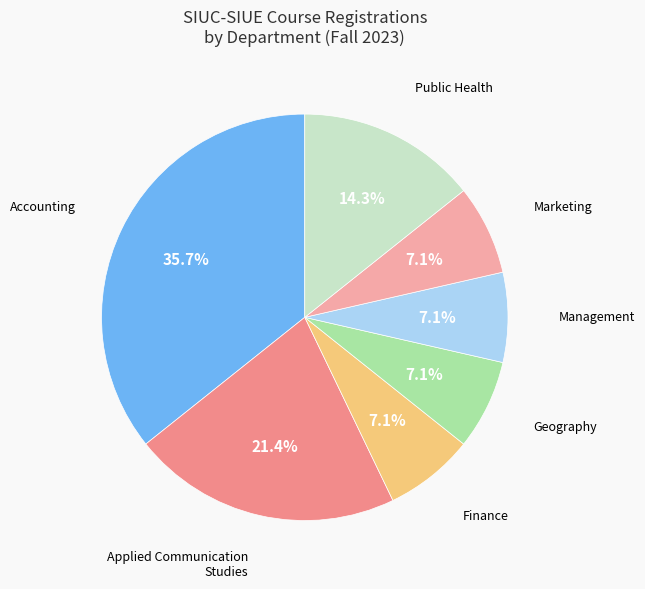

Is there any slice that represents more than half of the pie?

No